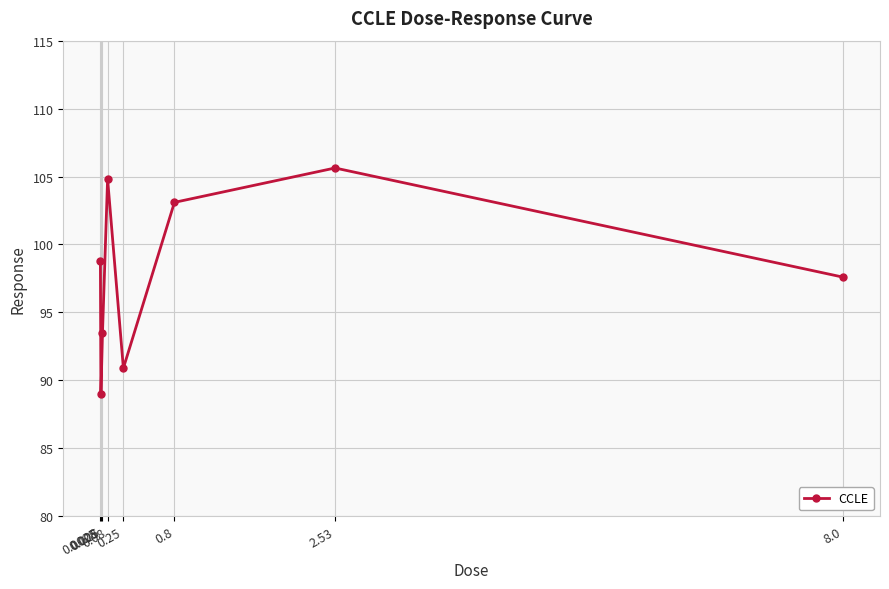

Which has a higher value, 0.008 or 8.0?

8.0